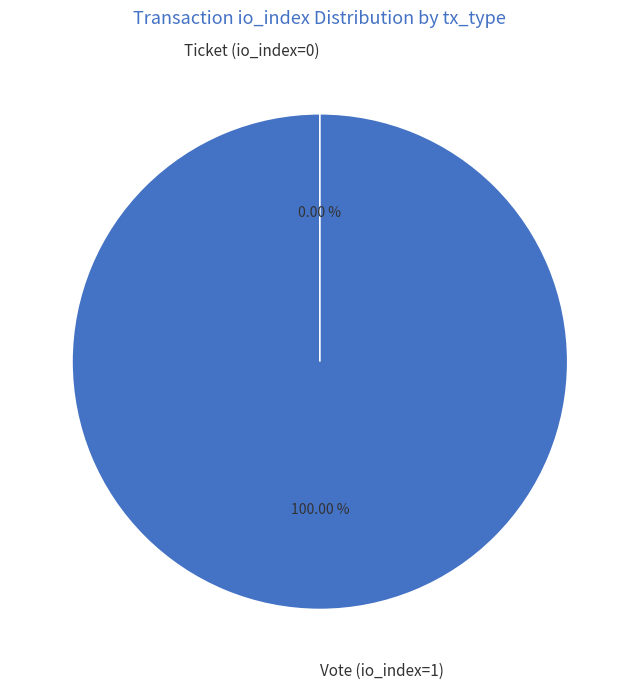

Is it true that Ticket (io_index=0) is 0% of the pie?

True